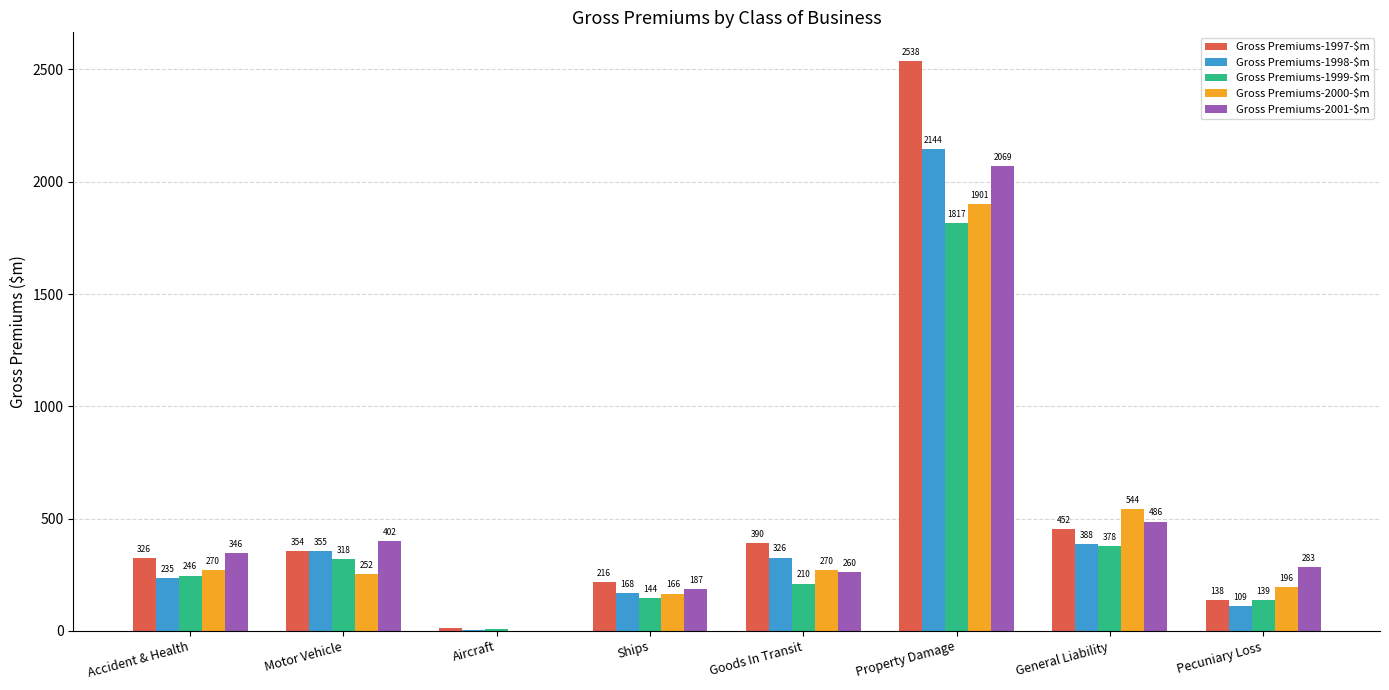

What are all the series names shown in the legend?

Gross Premiums-1997-$m, Gross Premiums-1998-$m, Gross Premiums-1999-$m, Gross Premiums-2000-$m, Gross Premiums-2001-$m